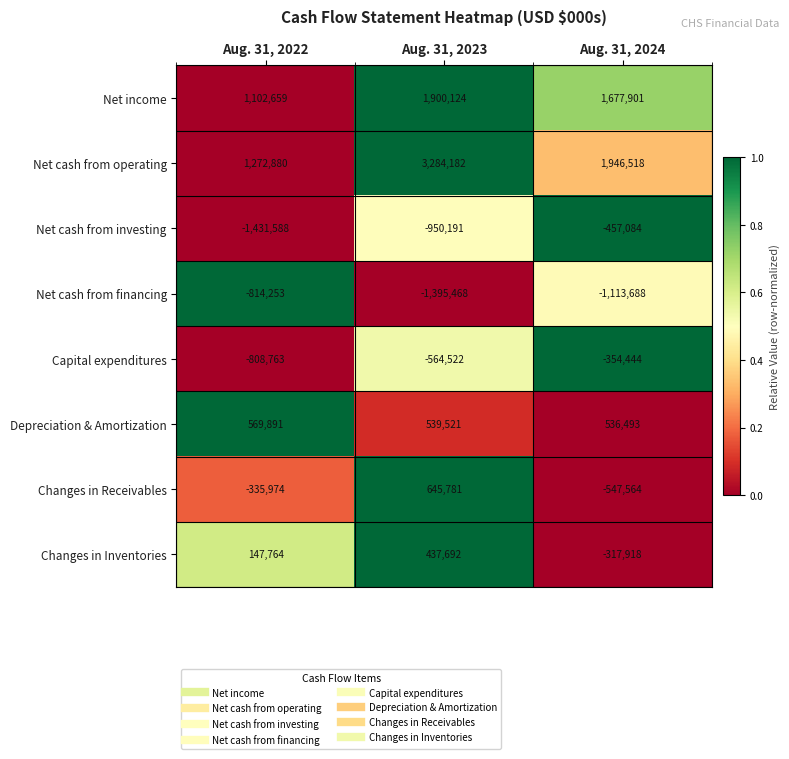

Reading left to right, list all the values displayed in this chart.

Net income: 1102659	1900124	1677901
Net cash from operating: 1272880	3284182	1946518
Net cash from investing: -1431588	-950191	-457084
Net cash from financing: -814253	-1395468	-1113688
Capital expenditures: -808763	-564522	-354444
Depreciation & Amortization: 569891	539521	536493
Changes in Receivables: -335974	645781	-547564
Changes in Inventories: 147764	437692	-317918